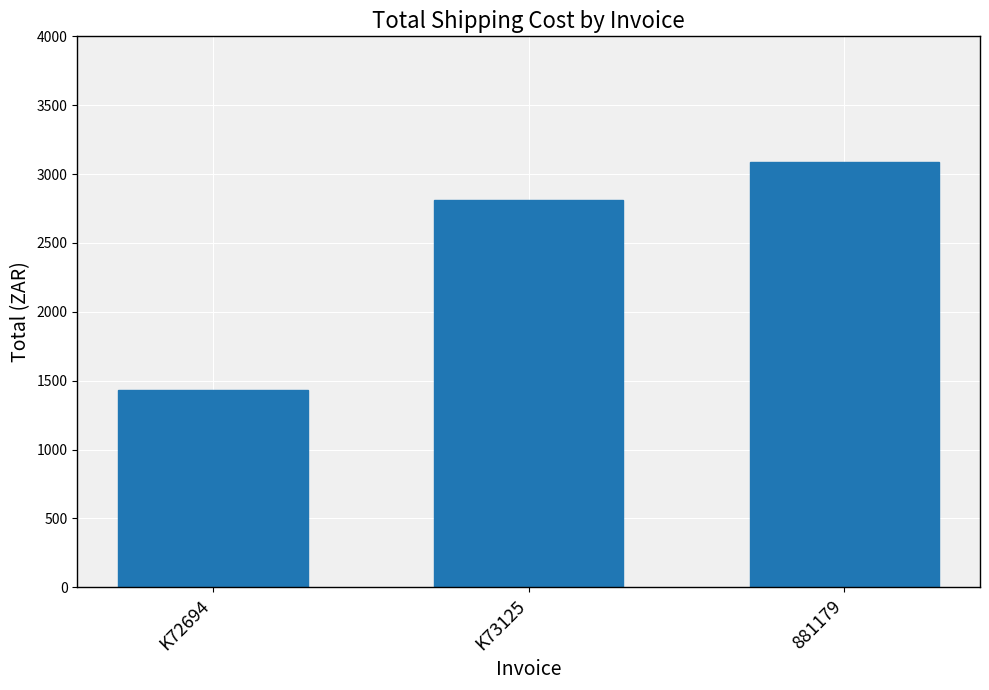

What is the smallest value displayed?

1434.0